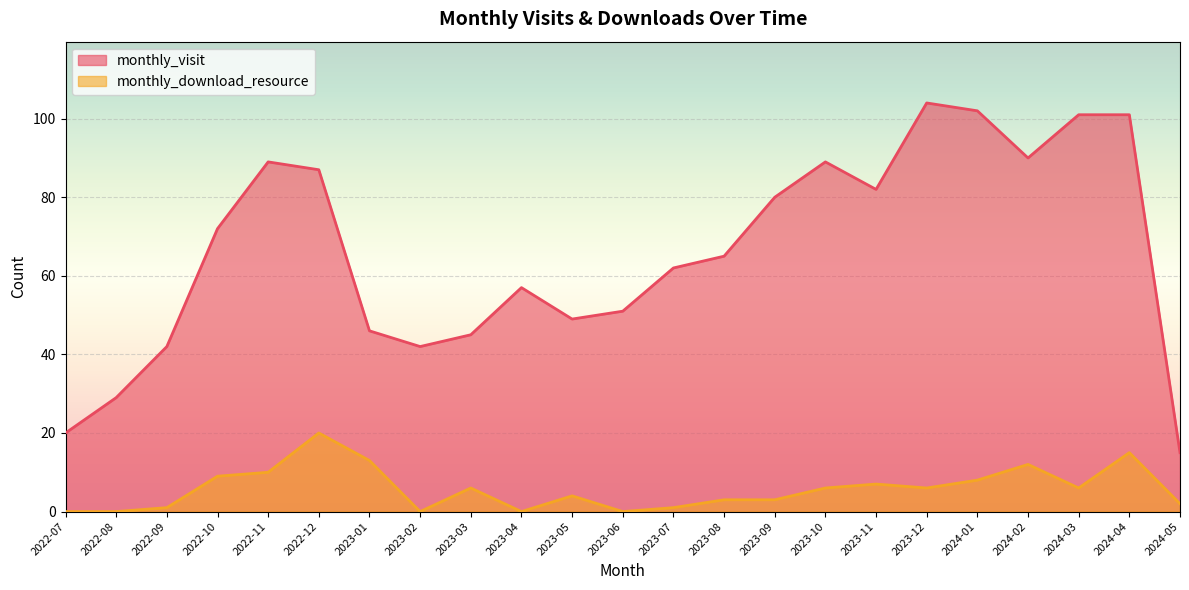

Is it true that monthly_visit equals 65 at 2023-08?

True